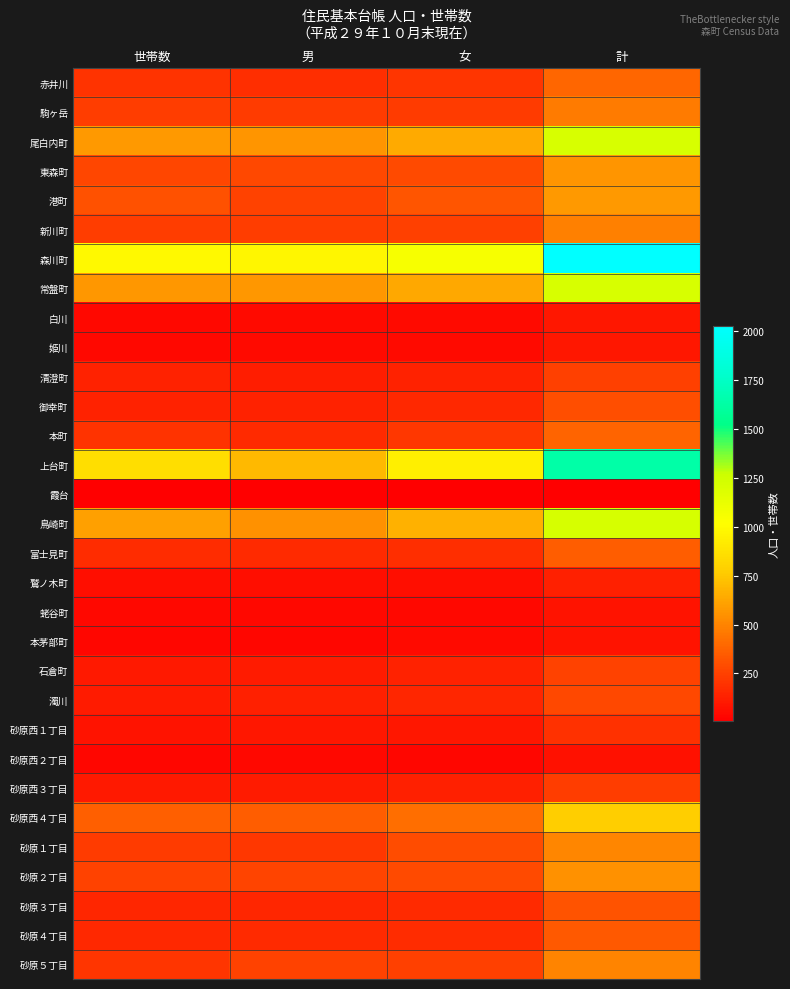

Reading left to right, transcribe all the data shown in this chart.

赤井川: 世帯数=199	男=182	女=206	計=388
駒ヶ岳: 世帯数=242	男=232	女=234	計=466
尾白内町: 世帯数=576	男=566	女=641	計=1207
東森町: 世帯数=267	男=278	女=287	計=565
港町: 世帯数=311	男=252	女=324	計=576
新川町: 世帯数=240	男=239	女=244	計=483
森川町: 世帯数=988	男=976	女=1053	計=2029
常盤町: 世帯数=568	男=574	女=637	計=1211
白川: 世帯数=39	男=45	女=49	計=94
姫川: 世帯数=42	男=51	女=45	計=96
清澄町: 世帯数=132	男=117	女=133	計=250
御幸町: 世帯数=137	男=136	女=162	計=298
本町: 世帯数=195	男=166	女=214	計=380
上台町: 世帯数=855	男=694	女=943	計=1637
霞台: 世帯数=5	男=6	女=5	計=11
鳥崎町: 世帯数=604	男=550	女=669	計=1219
富士見町: 世帯数=174	男=170	女=183	計=353
鷲ノ木町: 世帯数=65	男=66	女=61	計=127
蛯谷町: 世帯数=43	男=41	女=38	計=79
本茅部町: 世帯数=31	男=34	女=45	計=79
石倉町: 世帯数=102	男=115	女=137	計=252
濁川: 世帯数=108	男=129	女=151	計=280
砂原西１丁目: 世帯数=77	男=94	女=96	計=190
砂原西２丁目: 世帯数=33	男=38	女=34	計=72
砂原西３丁目: 世帯数=106	男=113	女=125	計=238
砂原西４丁目: 世帯数=364	男=355	女=419	計=774
砂原１丁目: 世帯数=230	男=216	女=292	計=508
砂原２丁目: 世帯数=253	男=259	女=284	計=543
砂原３丁目: 世帯数=148	男=150	女=166	計=316
砂原４丁目: 世帯数=156	男=169	女=172	計=341
砂原５丁目: 世帯数=209	男=255	女=247	計=502